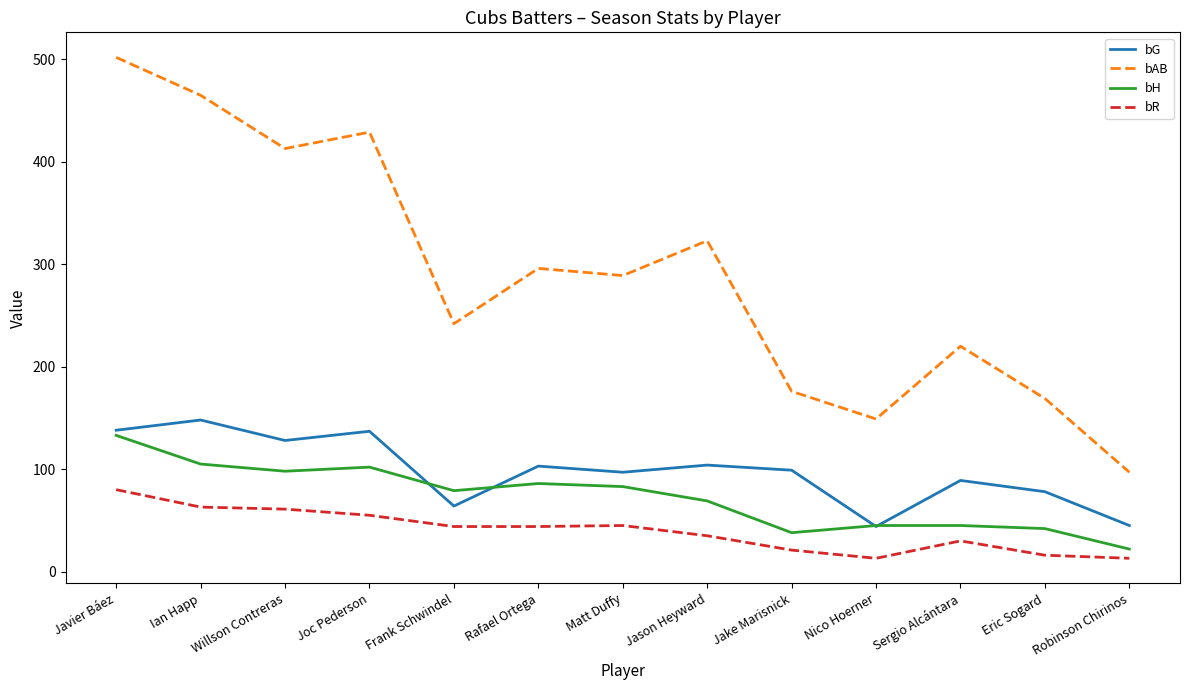

At which category is the sum across all series the highest?

Javier Báez